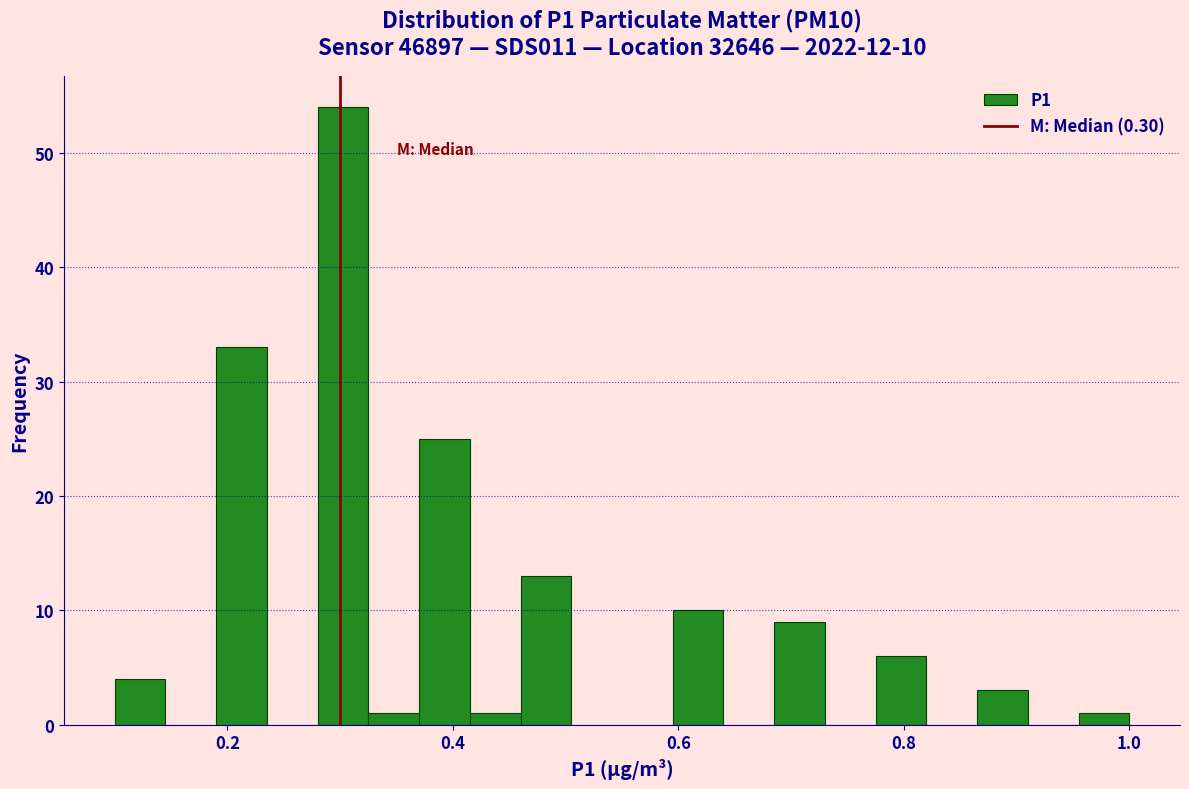

Read against the x-axis, roughly where is the centre of the tallest bar?

0.30